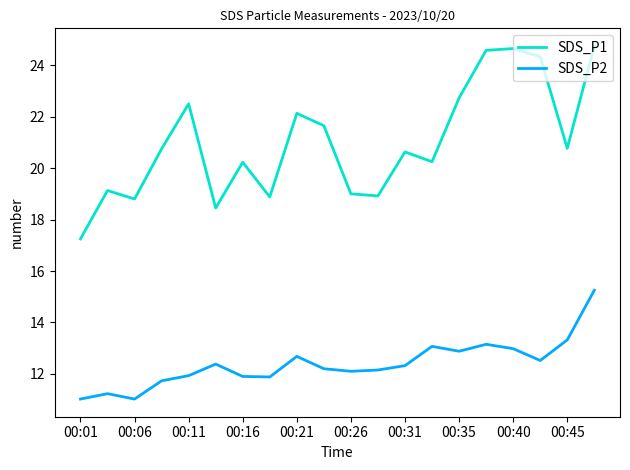

True or false: SDS_P2 and SDS_P1 cross at least once.

False